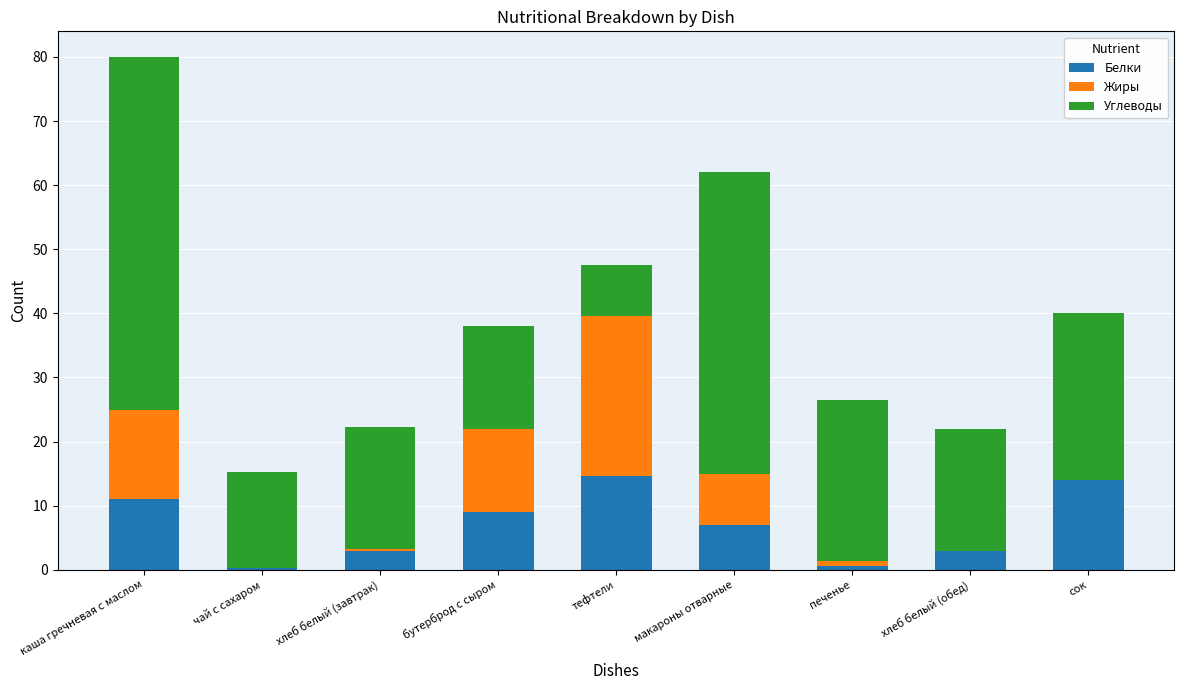

What is the total value across all series at печенье?

26.4